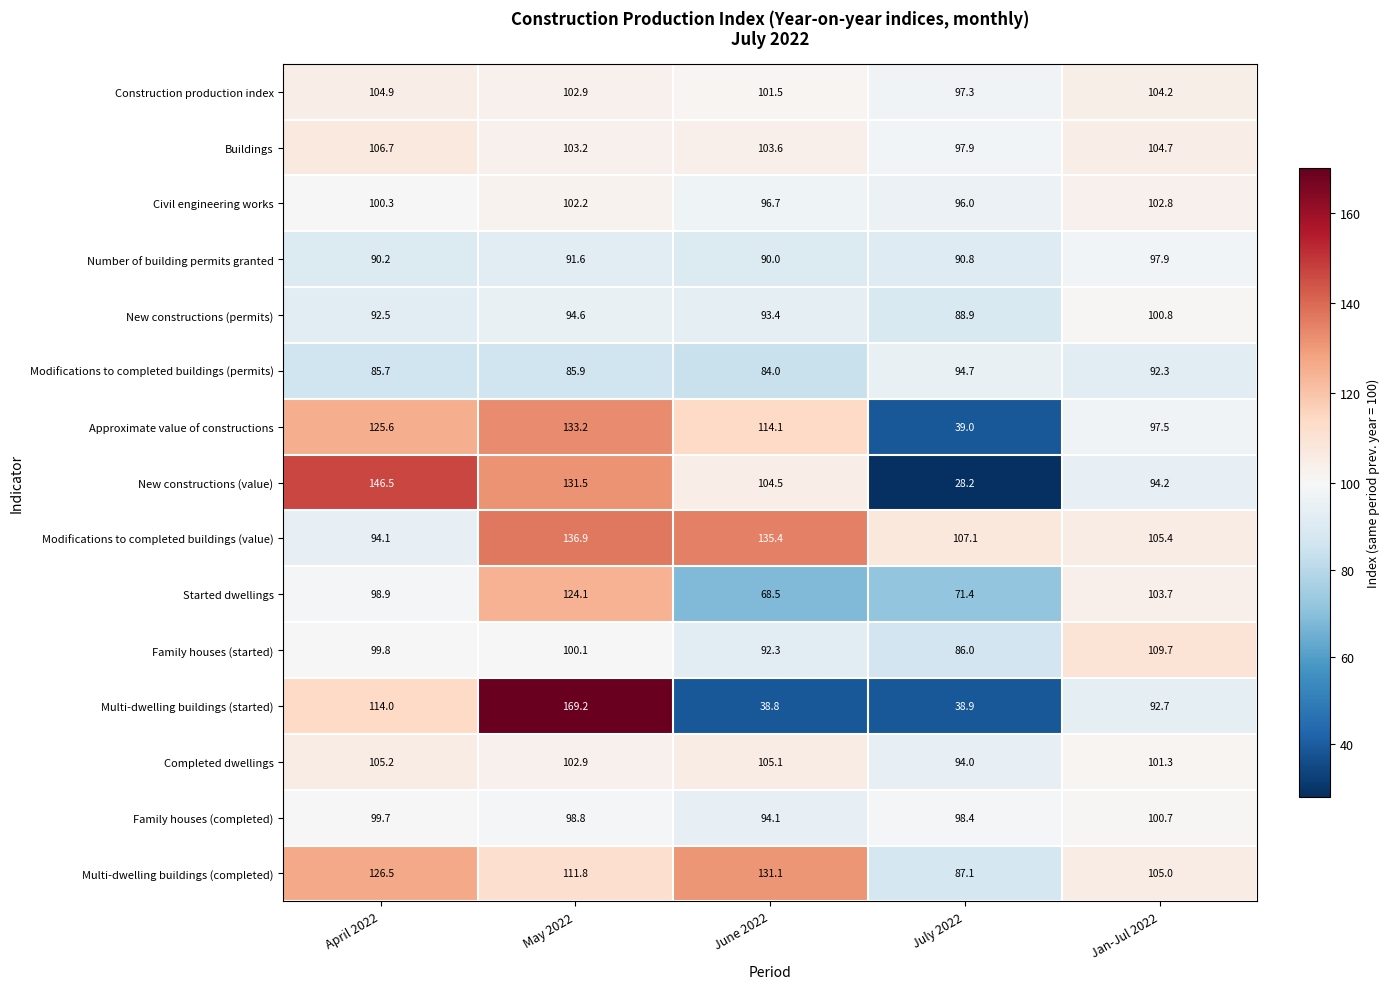

At how many categories does at least one series exceed 165?

1